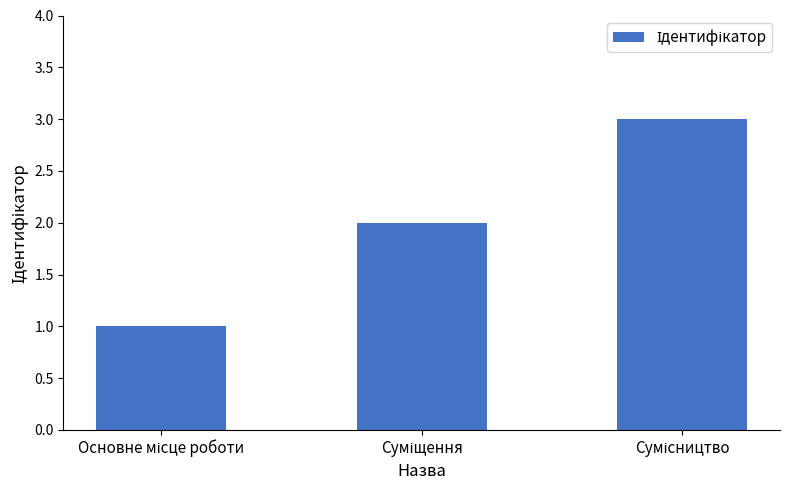

What is the sum of all values?

6